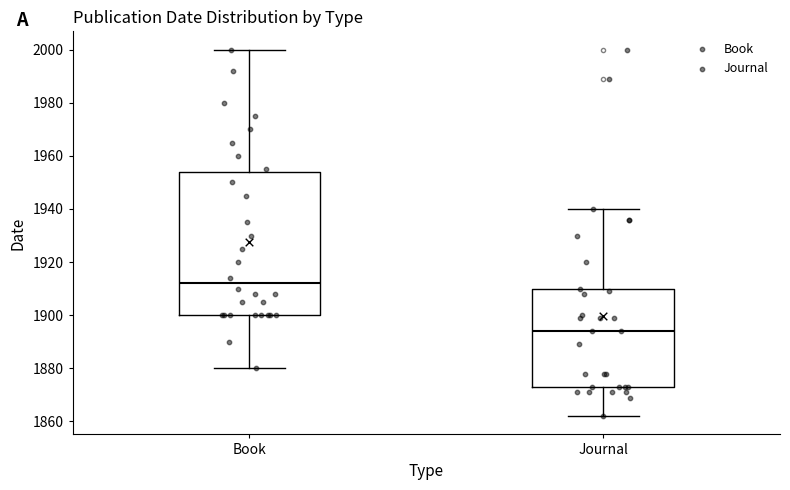

Reading left to right, transcribe this box plot: for each box, give where its median line is, the range the box spans, and where its two whiskers end, as read against the y-axis. The values are not printed on the chart, so give them approximately, as read against the axis.

Book: median 1912, box 1900 to 1954, whiskers 1880 to 2000
Journal: median 1894, box 1874 to 1910, whiskers 1862 to 1940